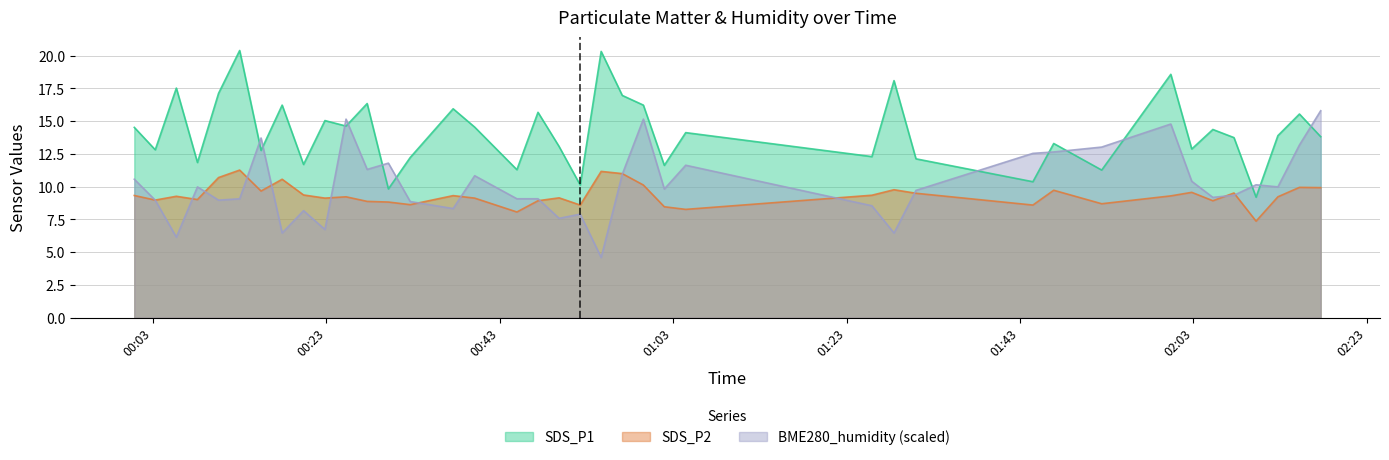

What is the maximum value shown in the chart?

20.4